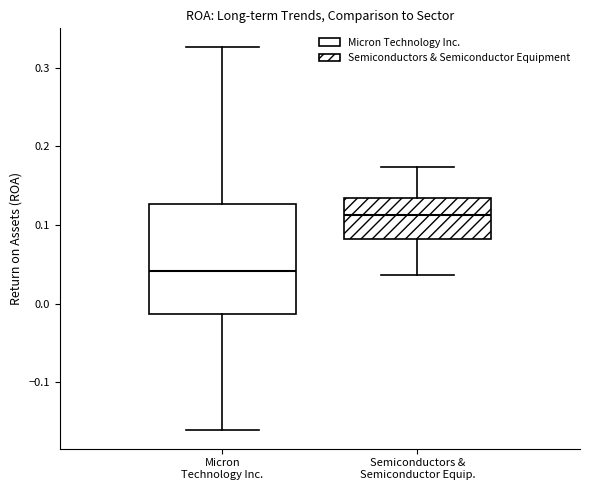

Which box's median line is the lowest?

Micron Technology Inc.